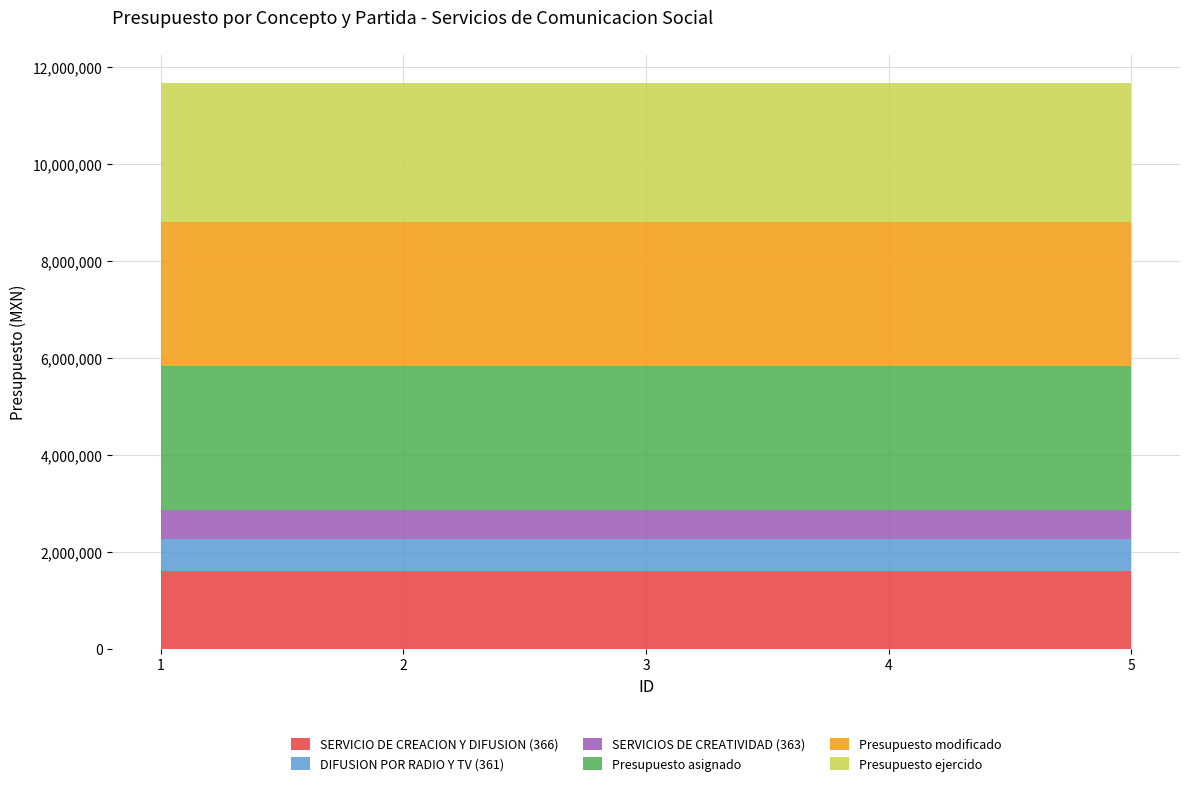

What is the highest value of the SERVICIO DE CREACION Y DIFUSION (366) series?

1600000.0